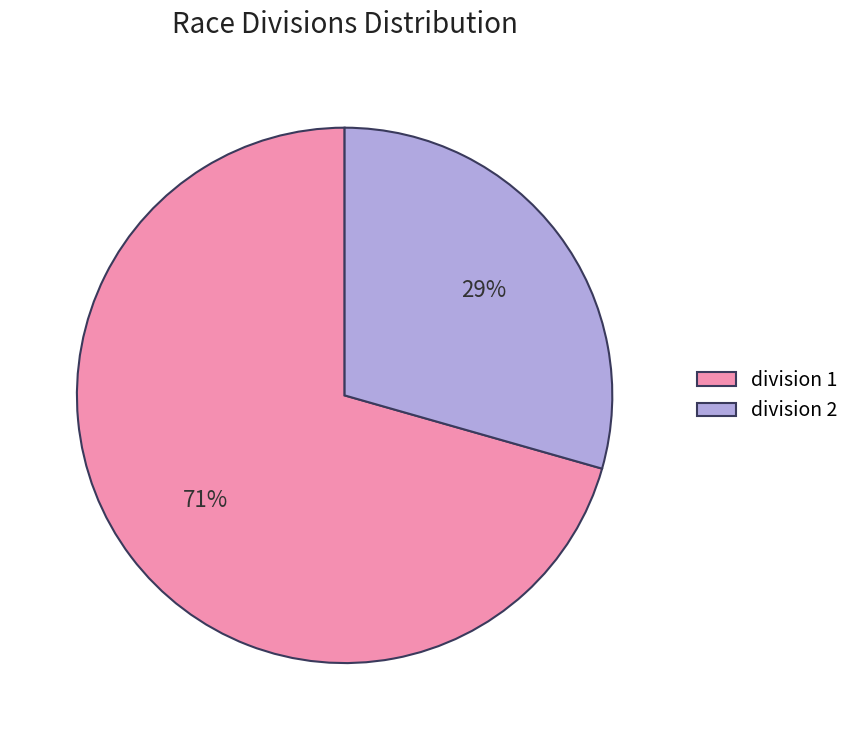

Is it true that division 1 is 45% of the pie?

False